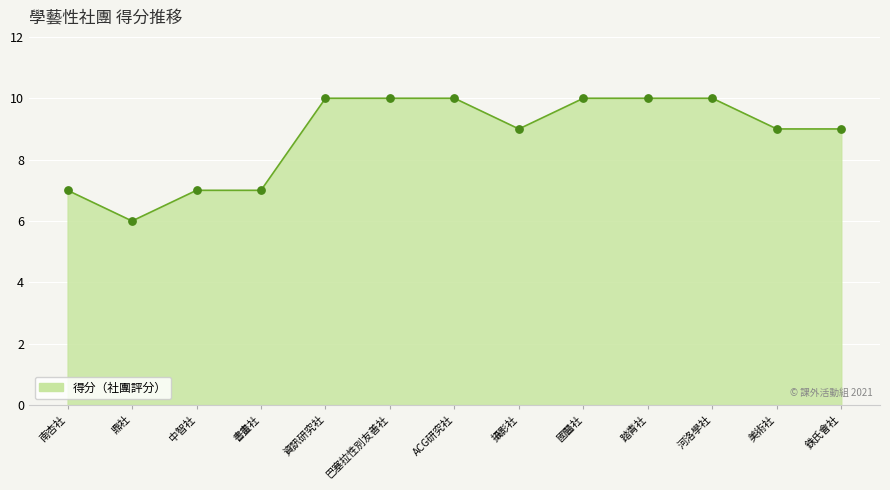

Which has a higher value, 銖氏會社 or 國醫社?

國醫社